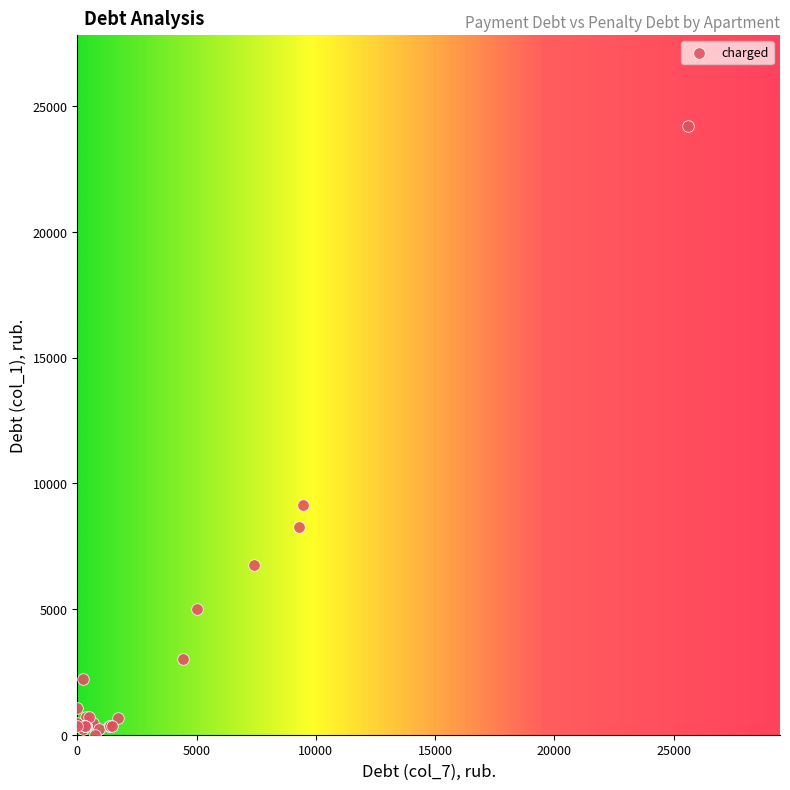

What Y value in the scatter plot is closest to 12095?

9127.0